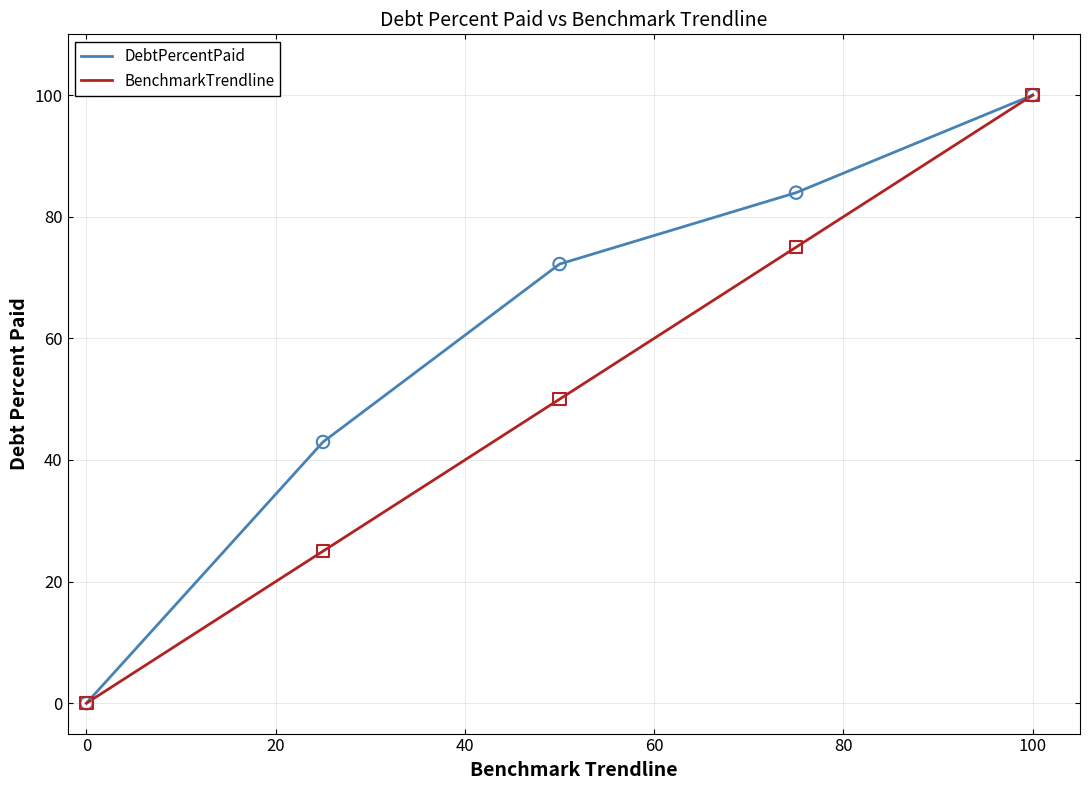

What is the greatest value displayed?

100.0